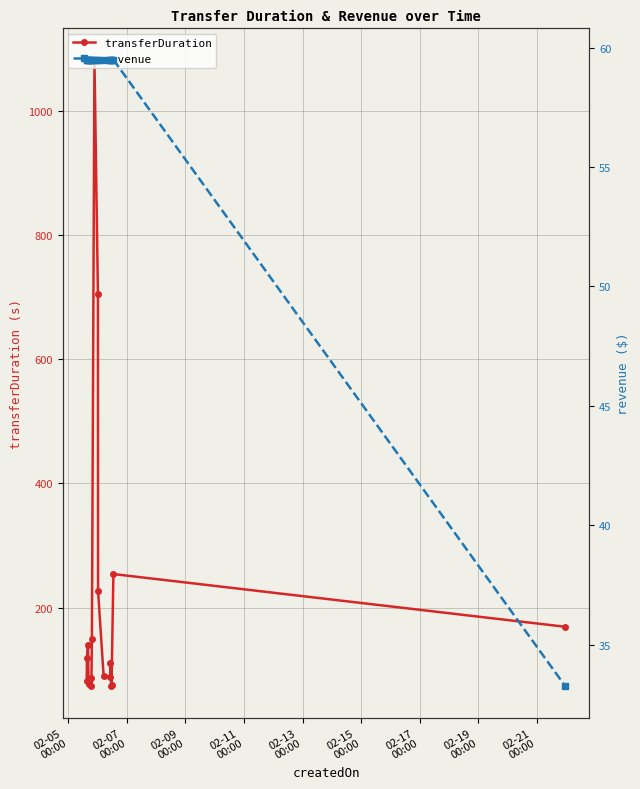

What is the value of the transferDuration point at the 10th from the left?

226